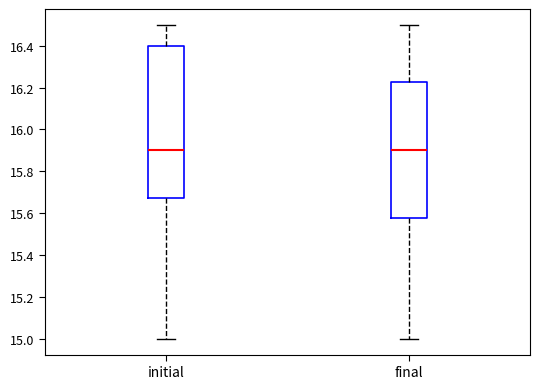

Where does the upper whisker of the box for final end on the y-axis? The values are not printed on the chart, so give them approximately, as read against the axis.

16.50